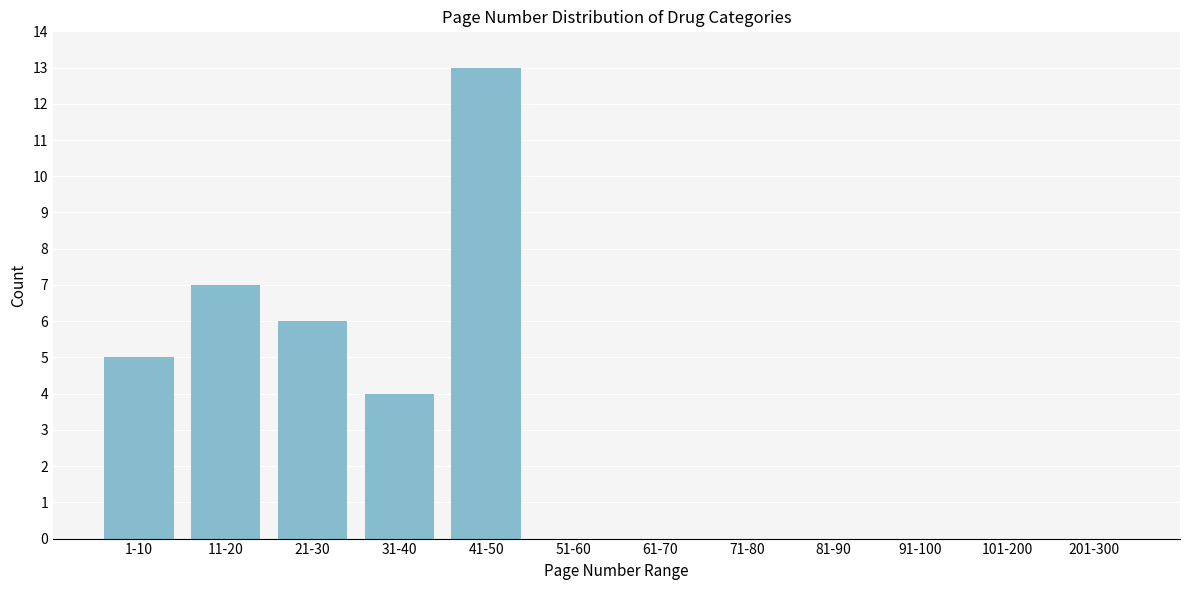

Reading left to right, transcribe all the data shown in this chart.

1-10=5	11-20=7	21-30=6	31-40=4	41-50=13	51-60=0	61-70=0	71-80=0	81-90=0	91-100=0	101-200=0	201-300=0